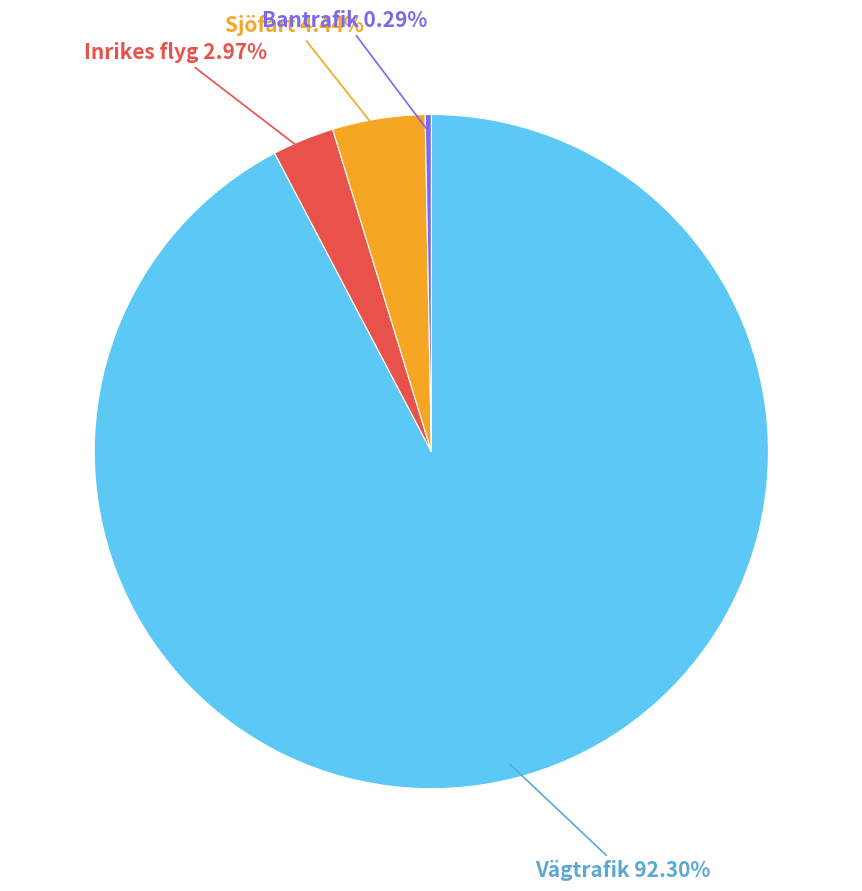

Is there any slice that represents more than half of the pie?

Yes